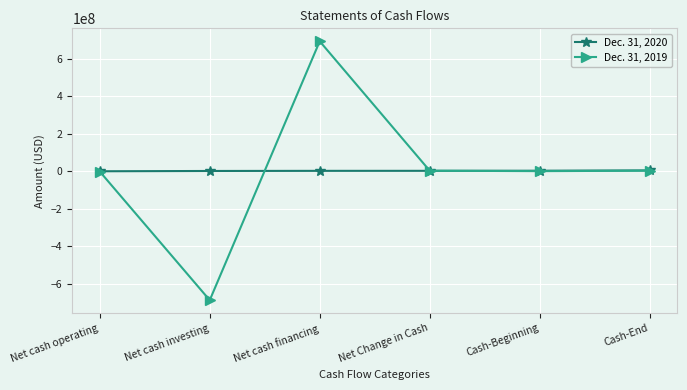

How many values in the Dec. 31, 2019 series are below 2238275?

3